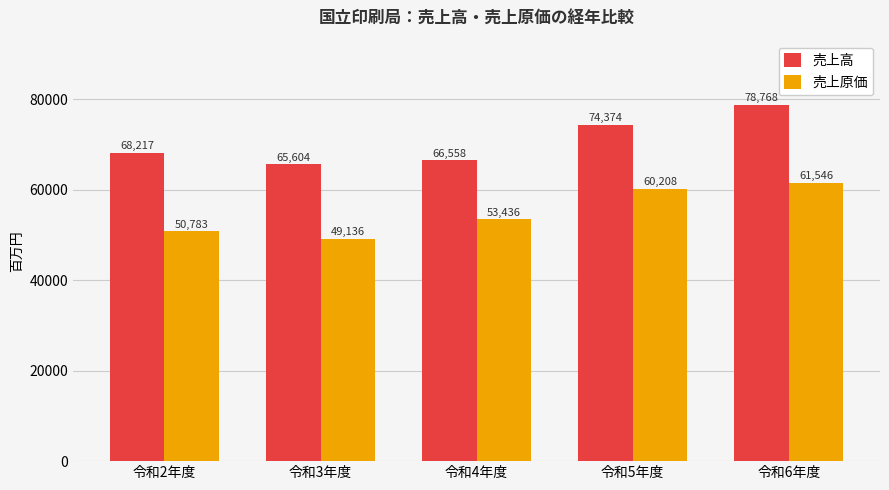

The value of 売上原価 at 令和5年度 is 102787. True or false?

False